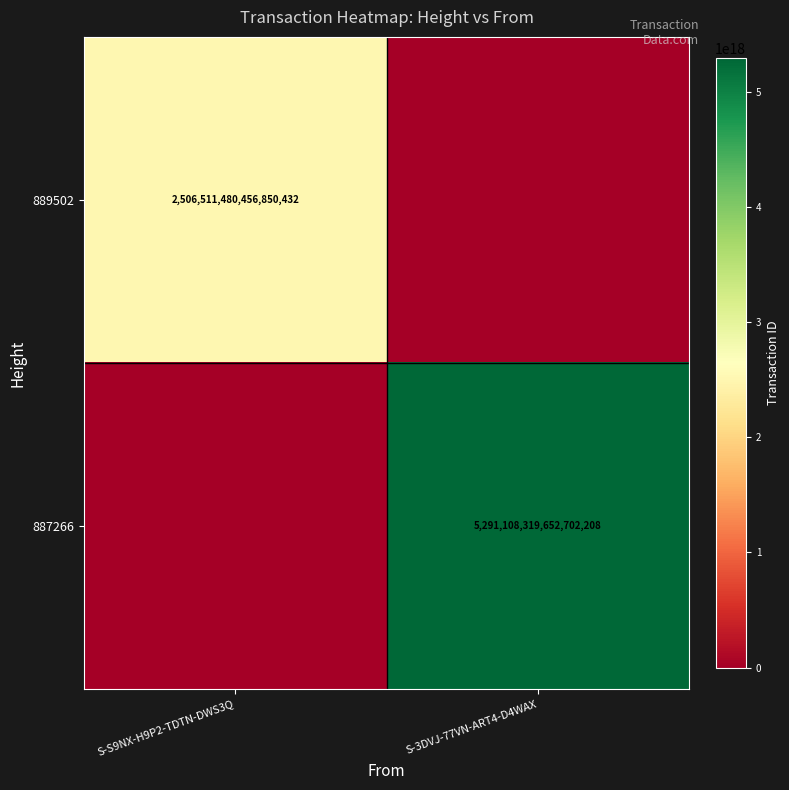

True or false: 889502 has a value of 4247090861464482816 at S-S9NX-H9P2-TDTN-DWS3Q.

False